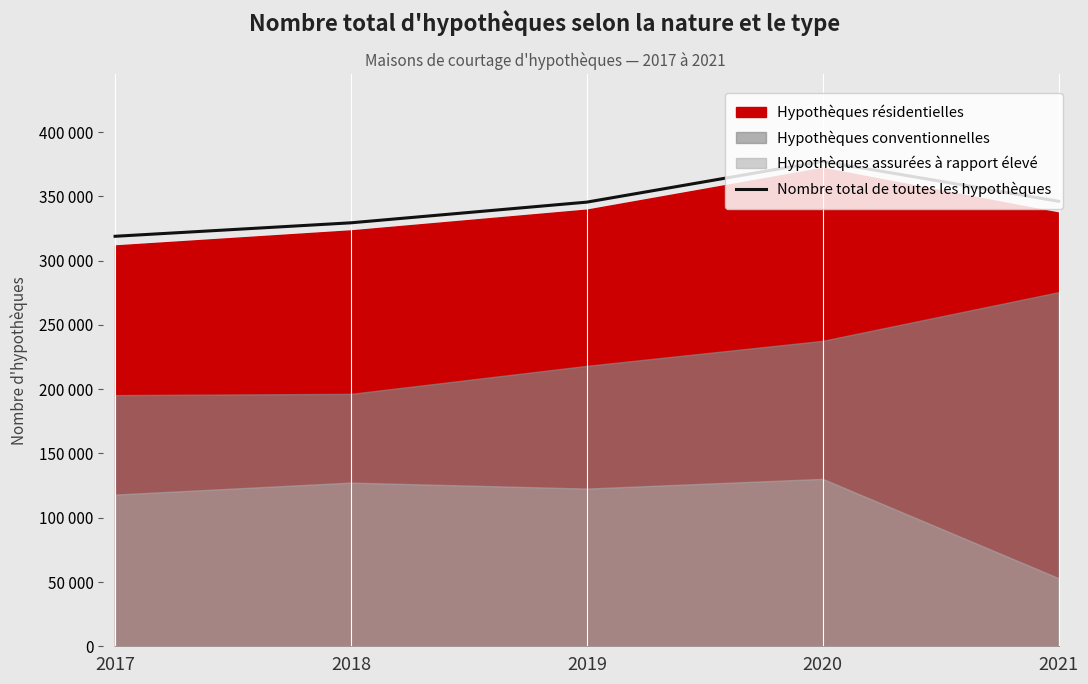

Approximately how many times larger is the value at 2021 compared to 2018?

1.1